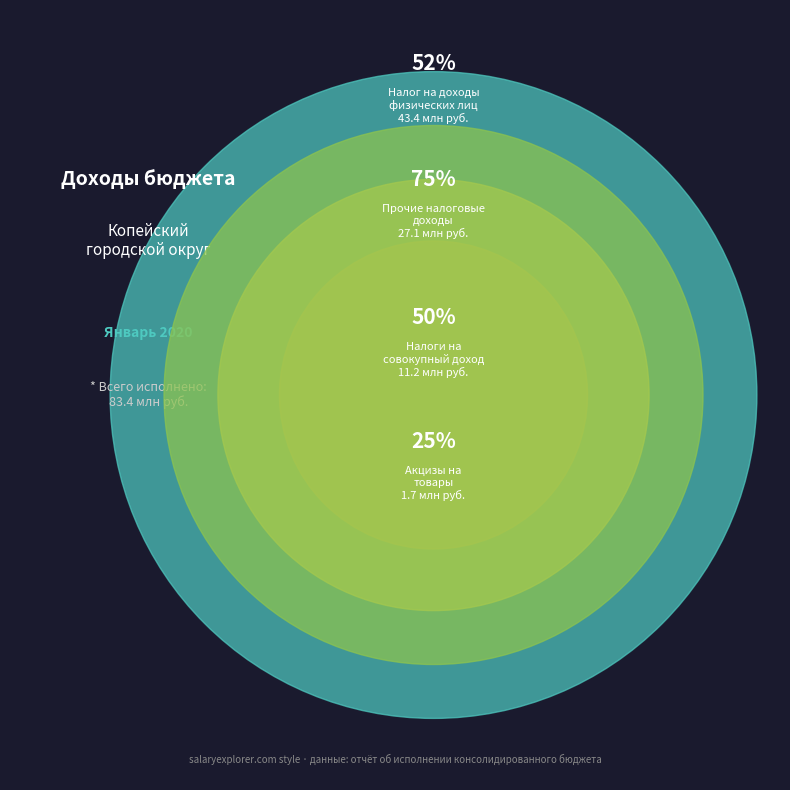

What percentage is NOT represented by Налоги на
совокупный доход?

86.5%